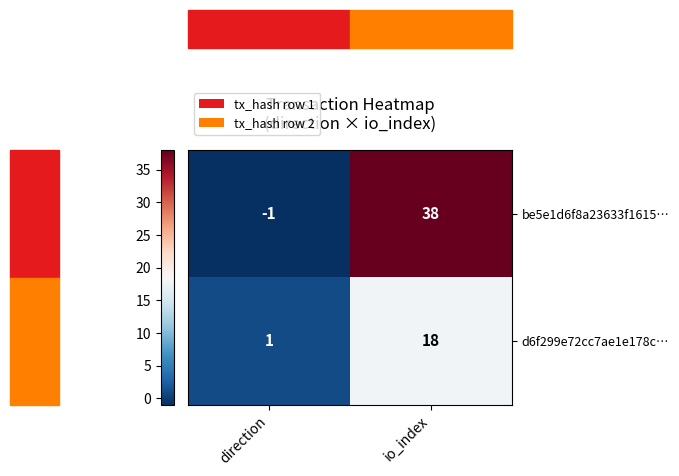

Is it true that be5e1d6f8a23633f1615… equals 60 at io_index?

False